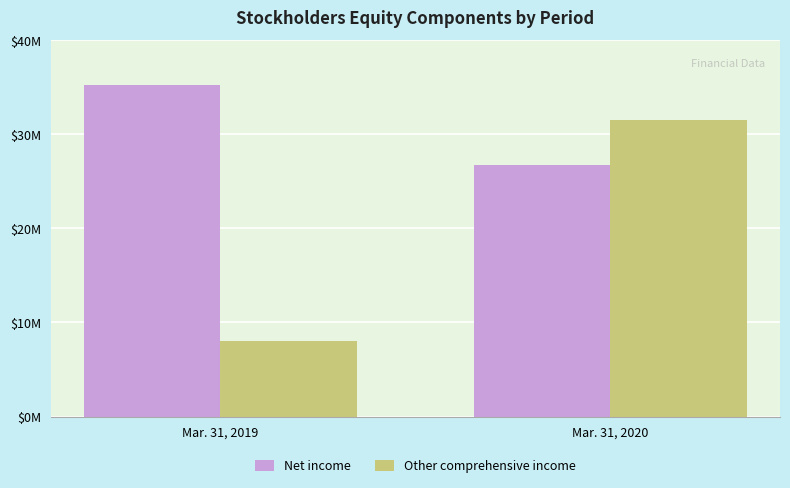

What are all the series names shown in the legend?

Net income, Other comprehensive income